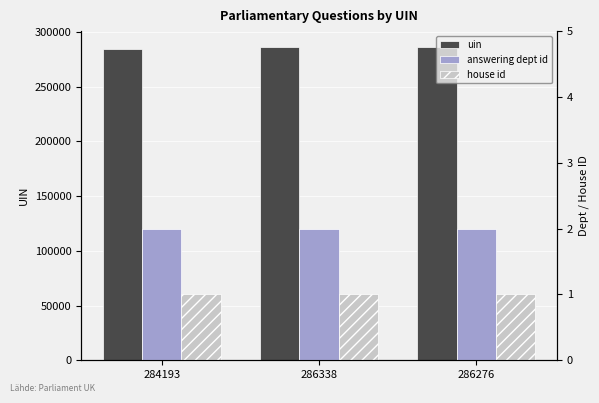

Reading left to right, what are all the values shown in this chart?

uin: 284193=284193	286338=286338	286276=286276
answering dept id: 284193=2	286338=2	286276=2
house id: 284193=1	286338=1	286276=1